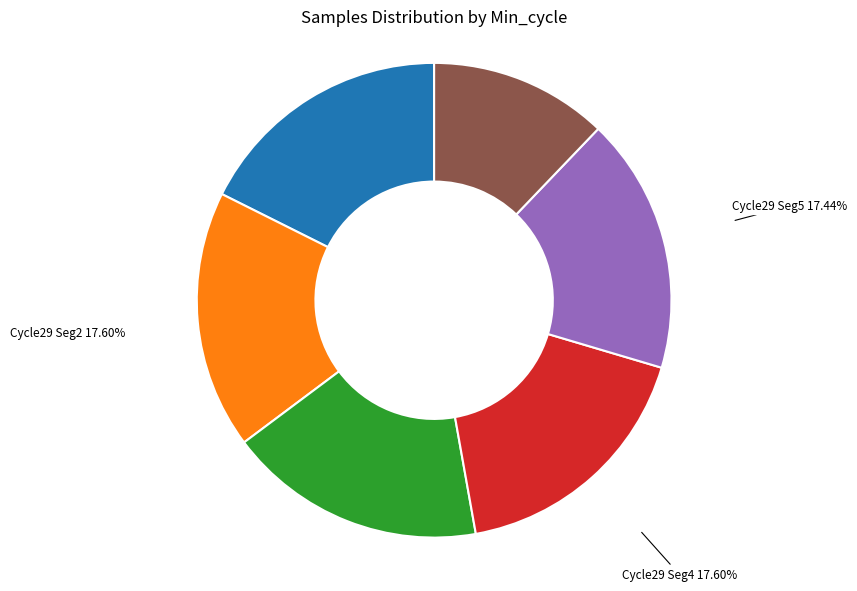

Combined, do Cycle29 Seg4 and Cycle29 Seg1 account for over 50%?

No